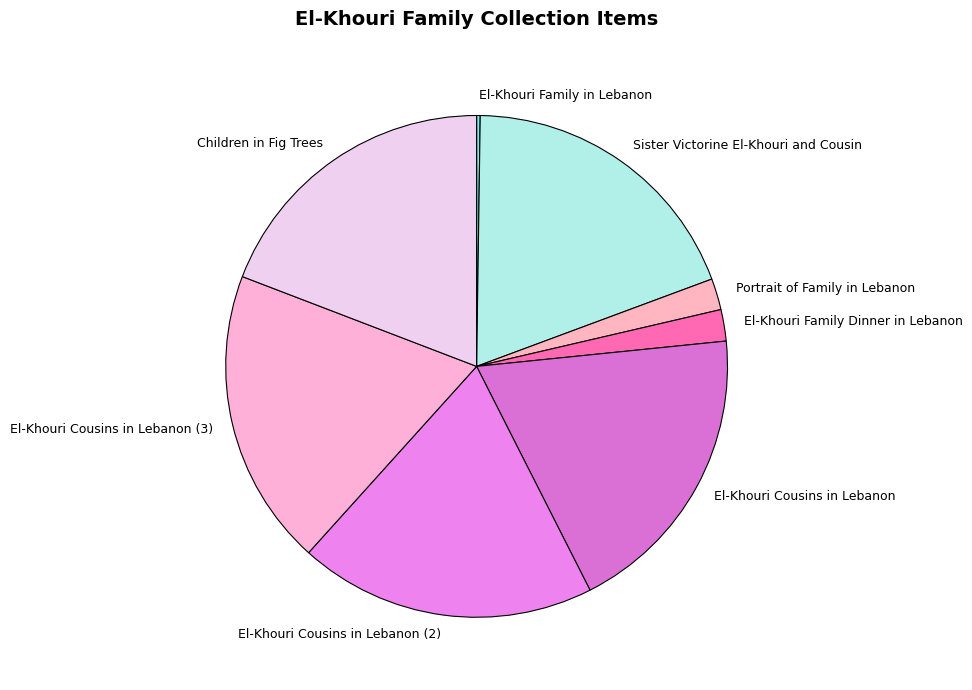

Is there a majority slice in this chart?

No